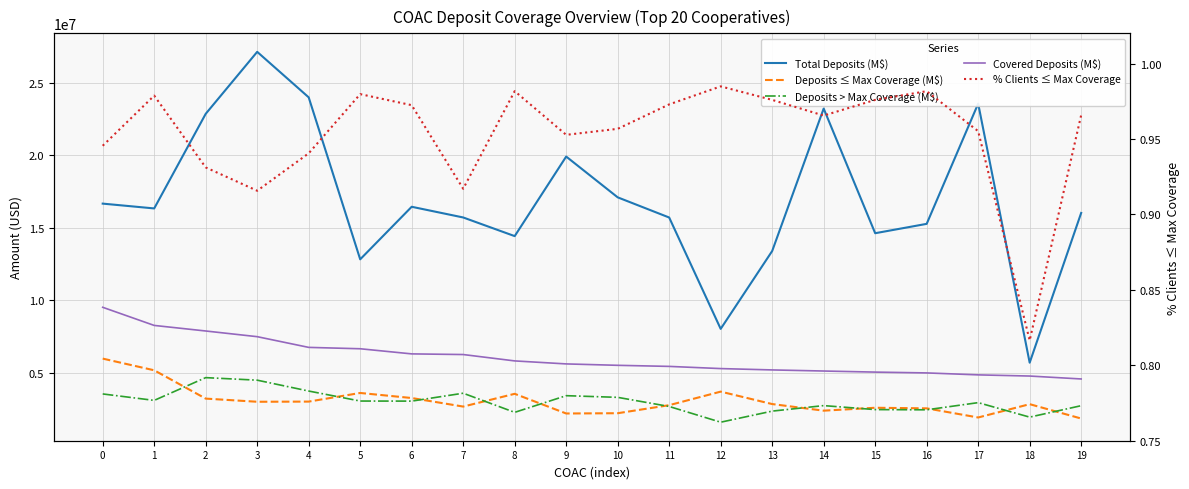

In Deposits ≤ Max Coverage (M$), how many points are lower than both neighbors (excluding endpoints)?

5